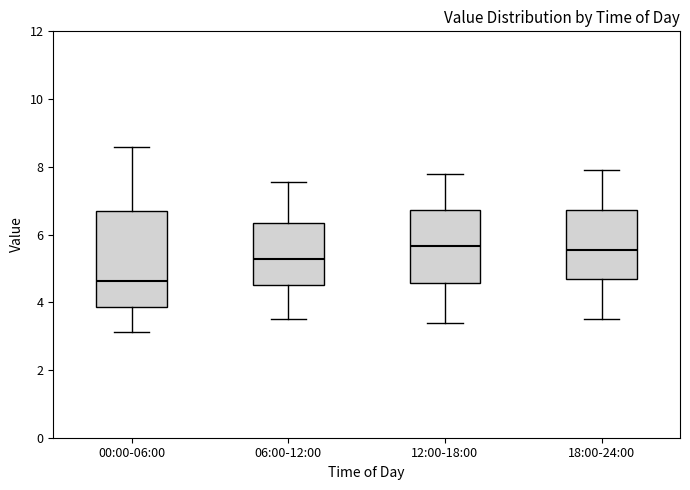

Reading left to right, transcribe this box plot: for each box, give where its median line is, the range the box spans, and where its two whiskers end, as read against the y-axis. The values are not printed on the chart, so give them approximately, as read against the axis.

00:00-06:00: median 4.6, box 3.8 to 6.6, whiskers 3.2 to 8.6
06:00-12:00: median 5.2, box 4.6 to 6.4, whiskers 3.6 to 7.6
12:00-18:00: median 5.6, box 4.6 to 6.8, whiskers 3.4 to 7.8
18:00-24:00: median 5.6, box 4.6 to 6.8, whiskers 3.6 to 8.0